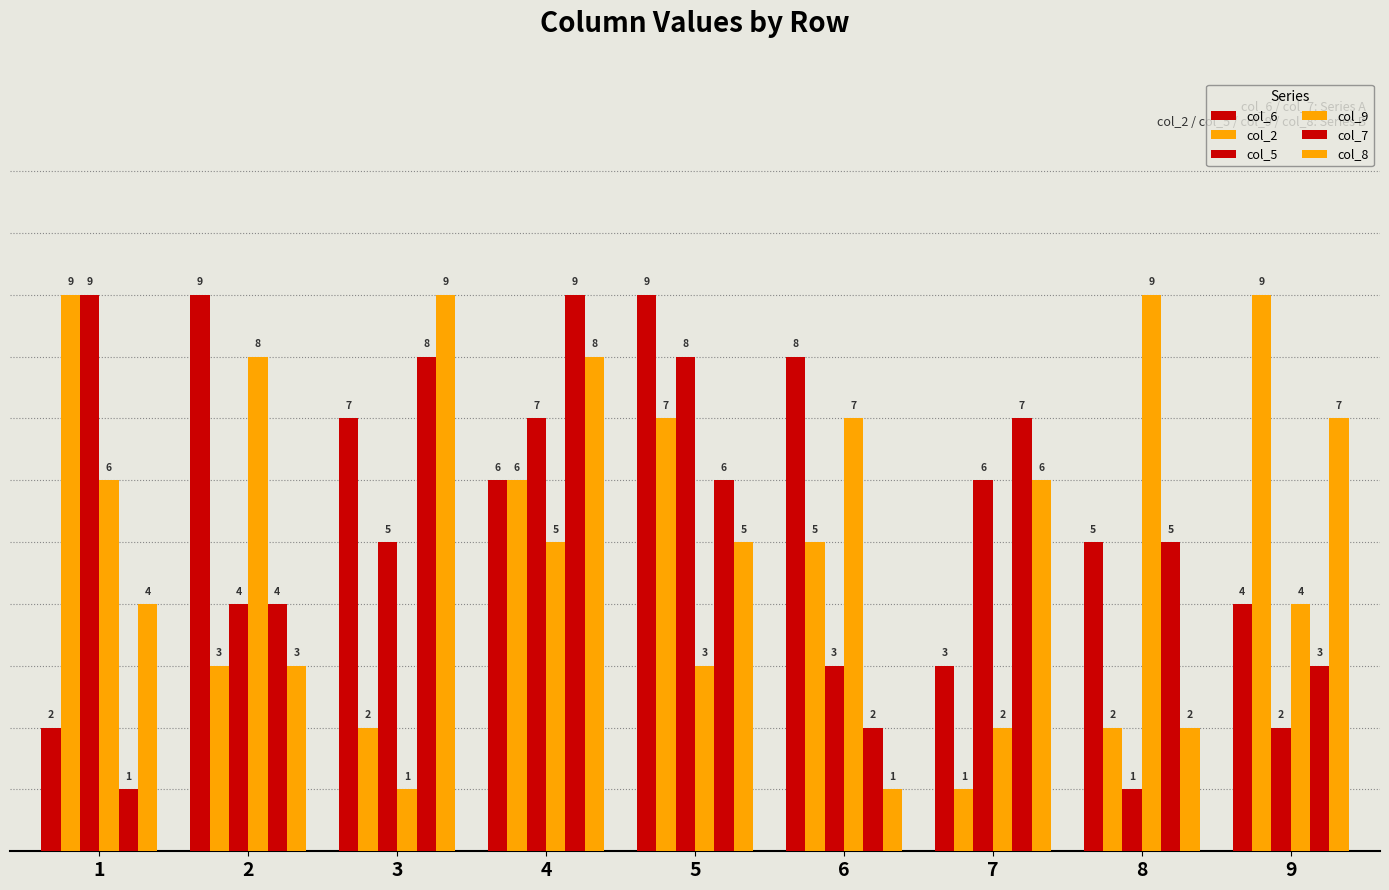

Reading left to right, extract all data points from this chart.

col_6: 1=2	2=9	3=7	4=6	5=9	6=8	7=3	8=5	9=4
col_2: 1=9	2=3	3=2	4=6	5=7	6=5	7=1	8=2	9=9
col_5: 1=9	2=4	3=5	4=7	5=8	6=3	7=6	8=1	9=2
col_9: 1=6	2=8	3=1	4=5	5=3	6=7	7=2	8=9	9=4
col_7: 1=1	2=4	3=8	4=9	5=6	6=2	7=7	8=5	9=3
col_8: 1=4	2=3	3=9	4=8	5=5	6=1	7=6	8=2	9=7